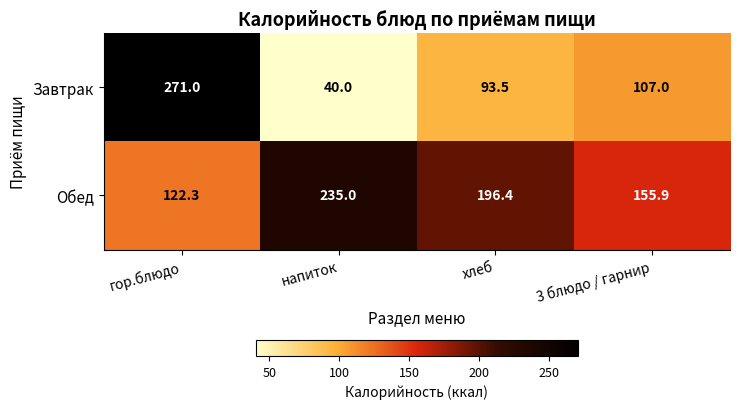

How many data points in Завтрак are less than 107?

2